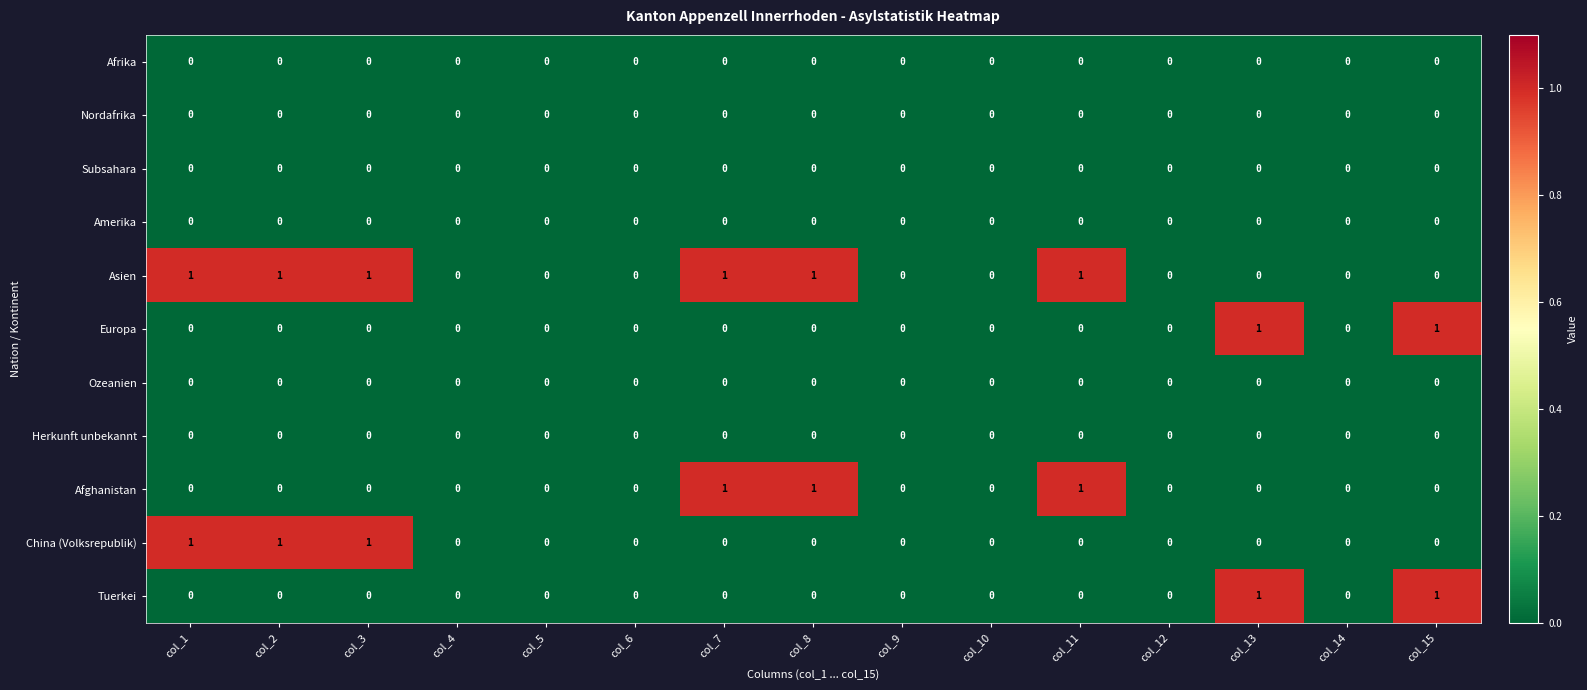

What is the total value across all series at col_8?

2